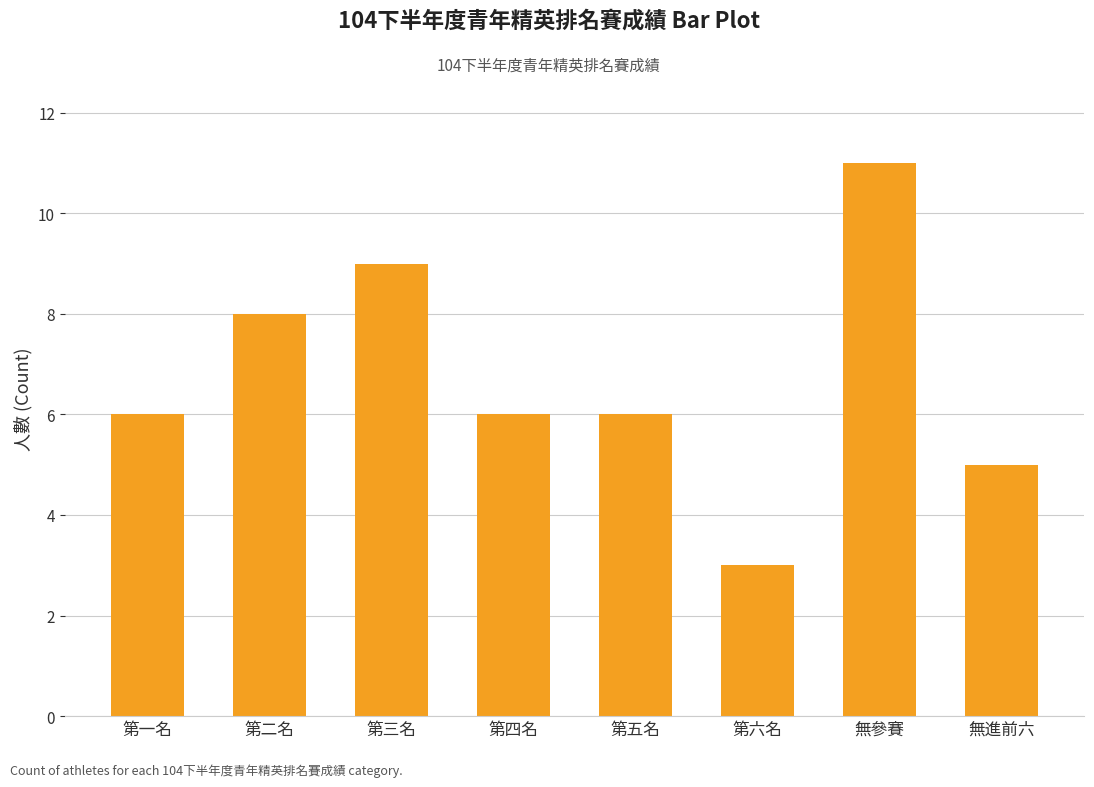

Are the bars horizontal?

No